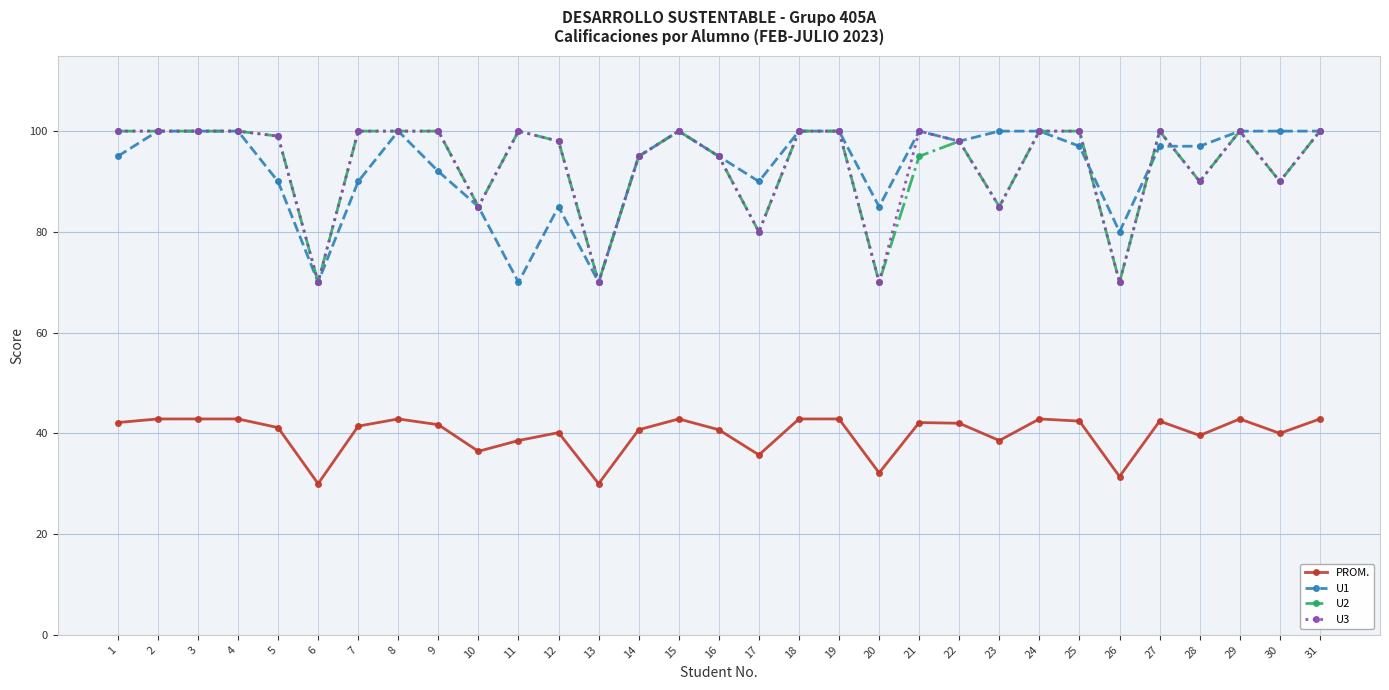

How many lines are shown in the chart?

4